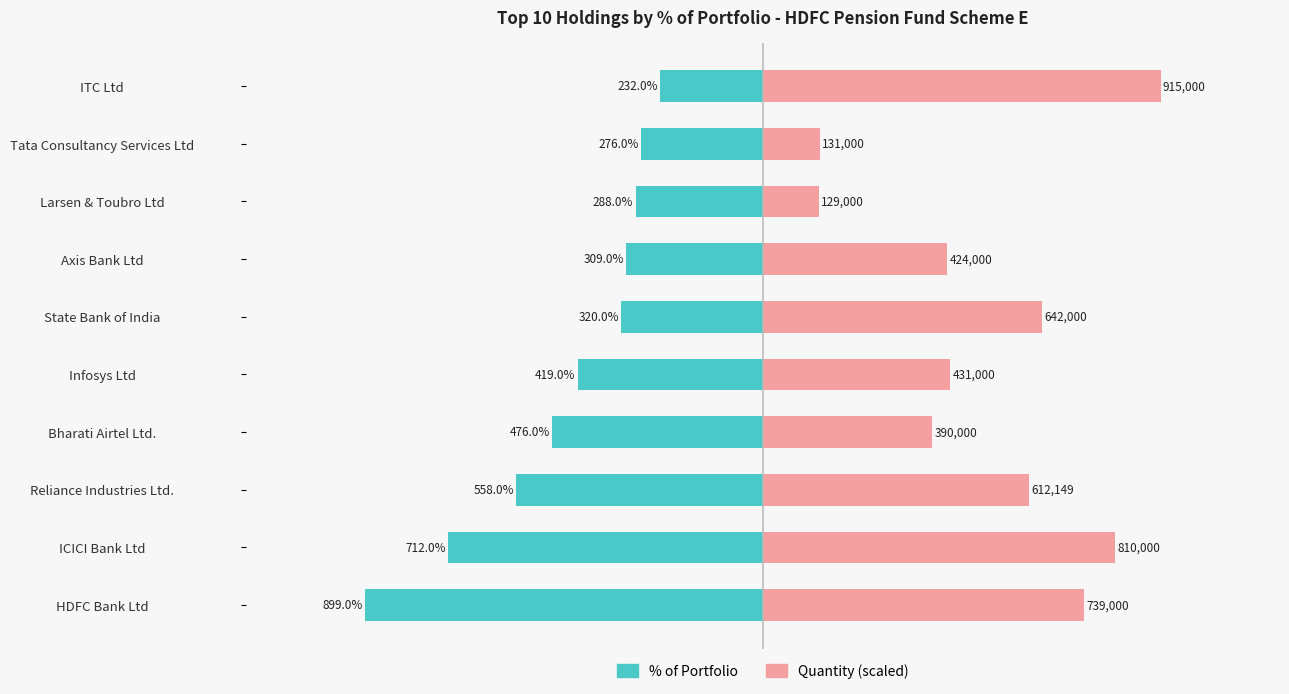

Which series has the widest spread of values?

Quantity (scaled)